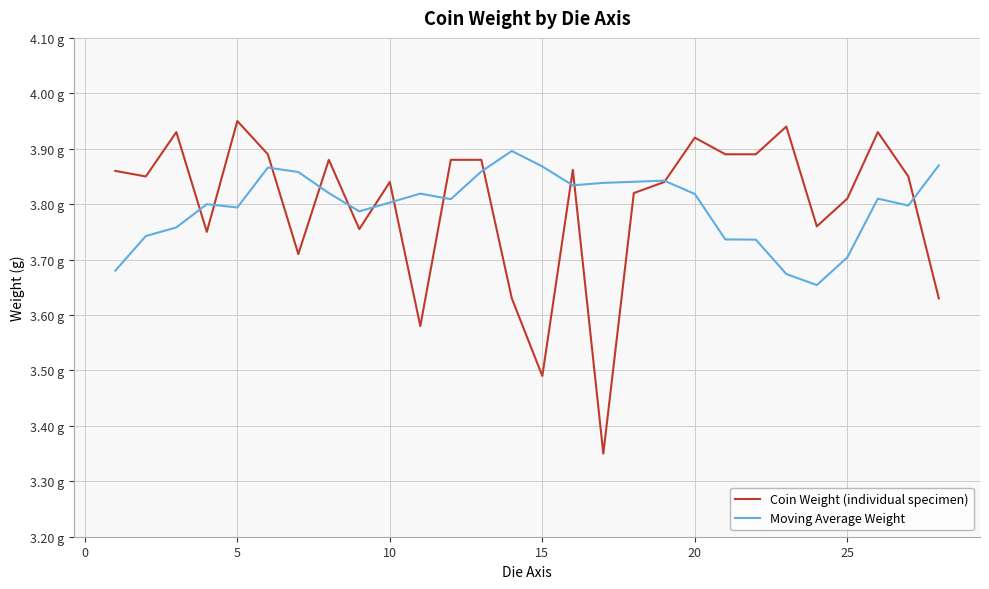

What are all the series names shown in the legend?

Coin Weight (individual specimen), Moving Average Weight